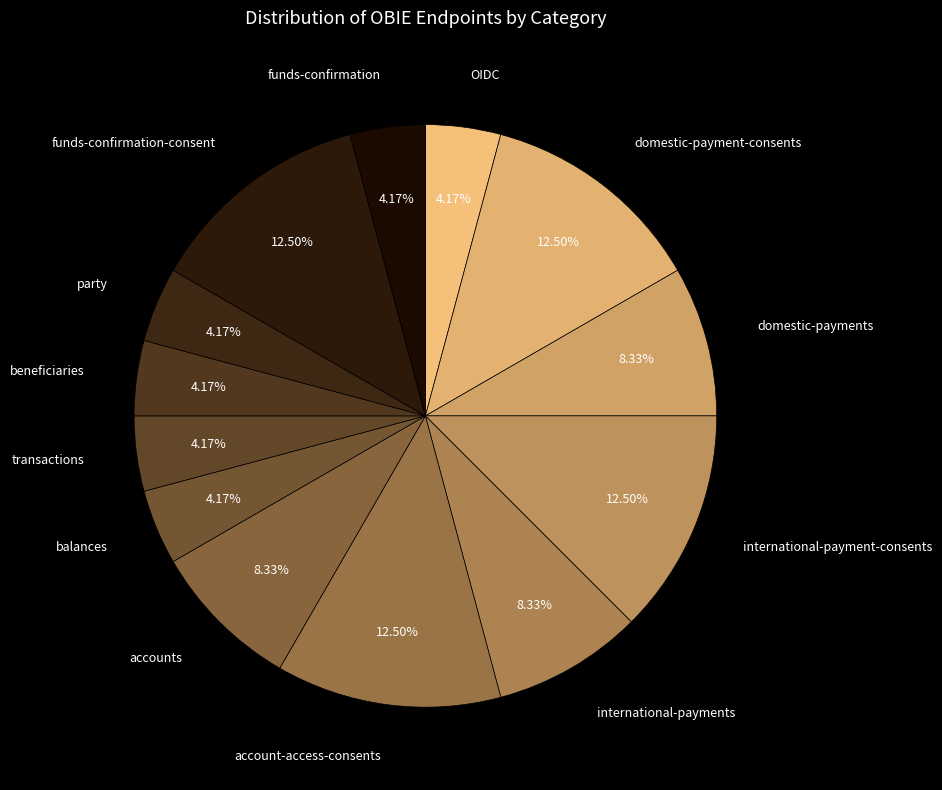

How many segments does this pie chart have?

13